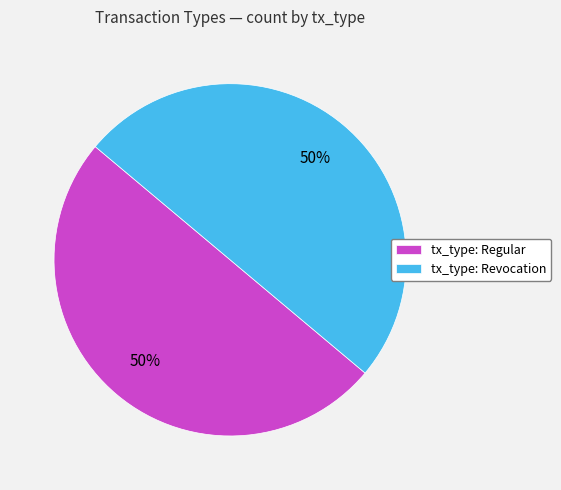

How many segments does this pie chart have?

2